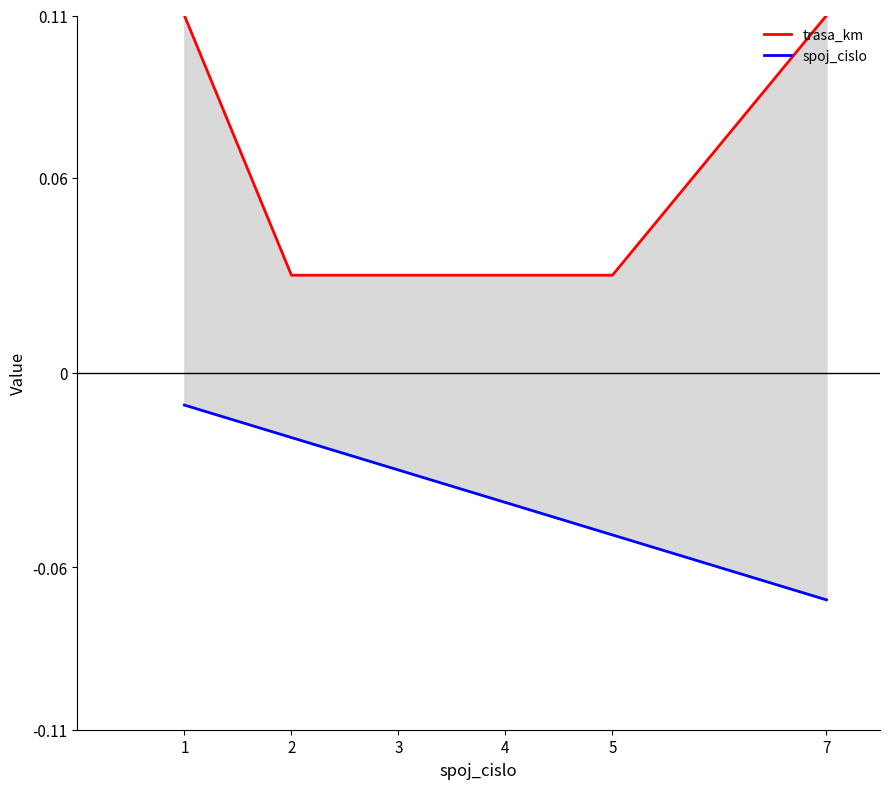

True or false: trasa_km has a value of 0.0 at 4.

True